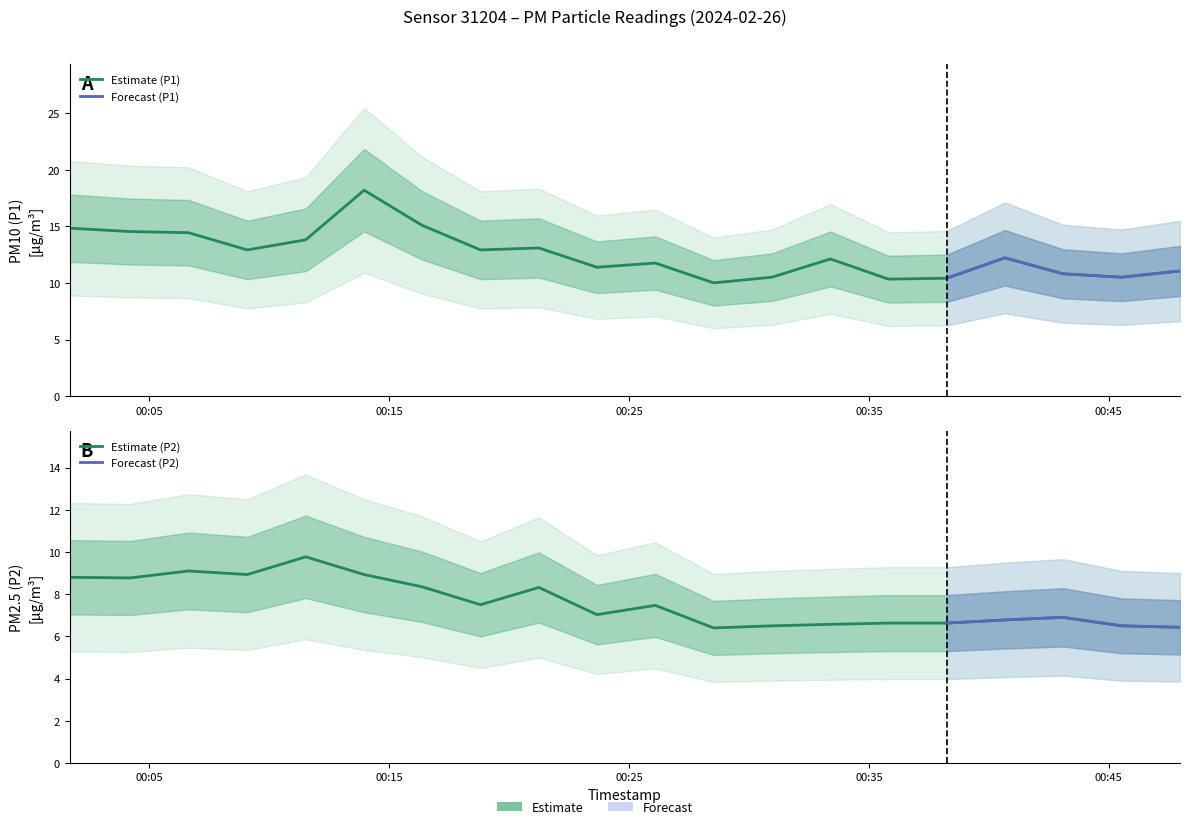

What is the difference between the maximum and minimum values in the P2 series?

3.4